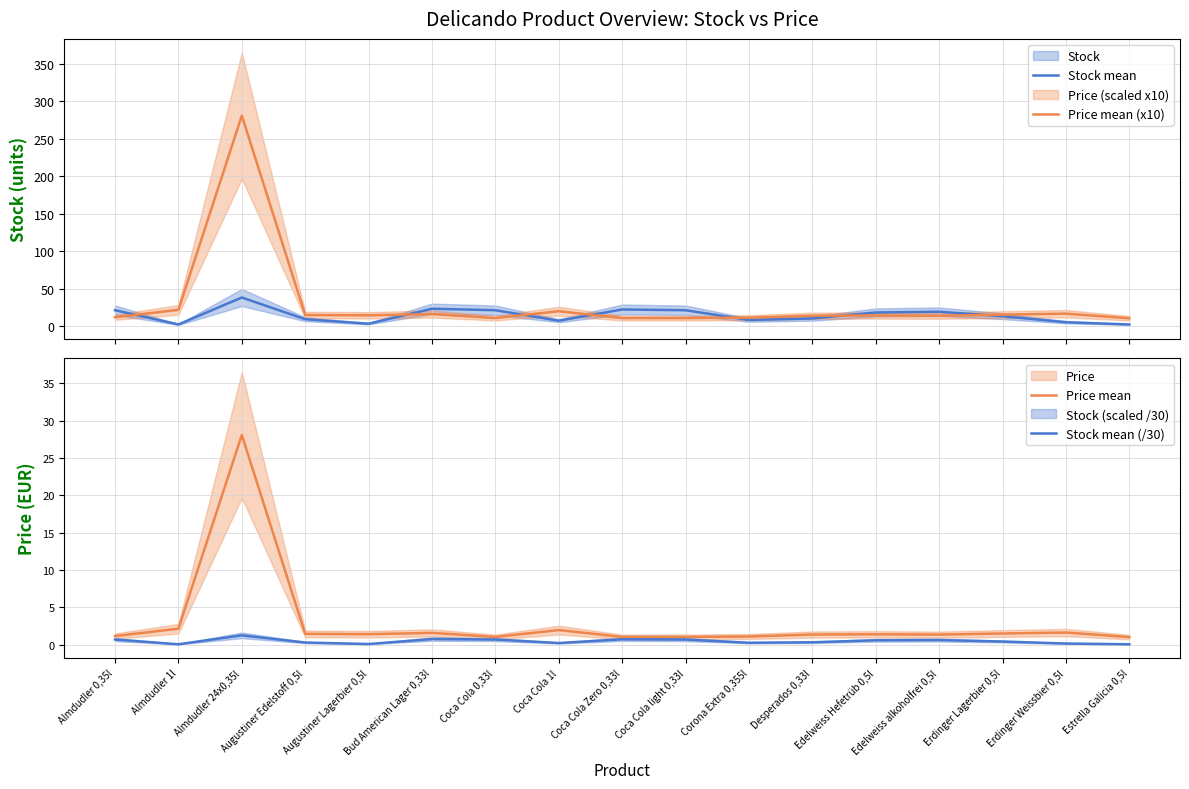

The value of Price mean at Almdudler 24x0,35l is 19.6. True or false?

False